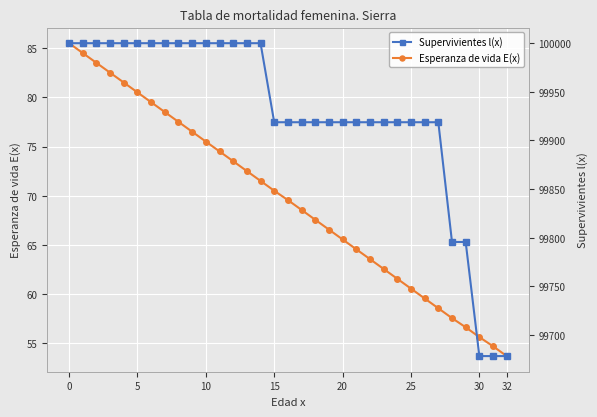

True or false: Esperanza de vida E(x) has a value of 109.5 at 12.

False